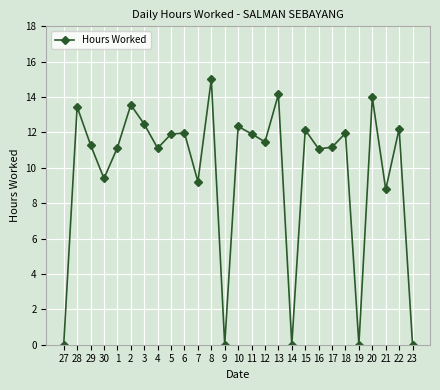

Is it true that the value at 23 is -10.4?

False